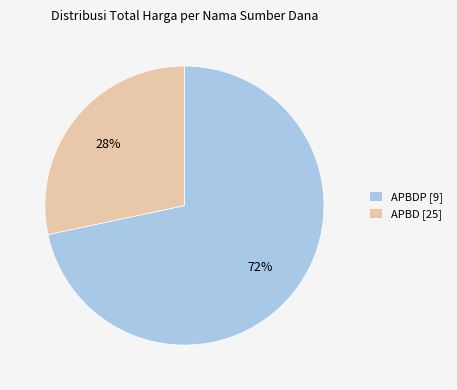

Which slice represents more than half of the pie?

APBDP [9]